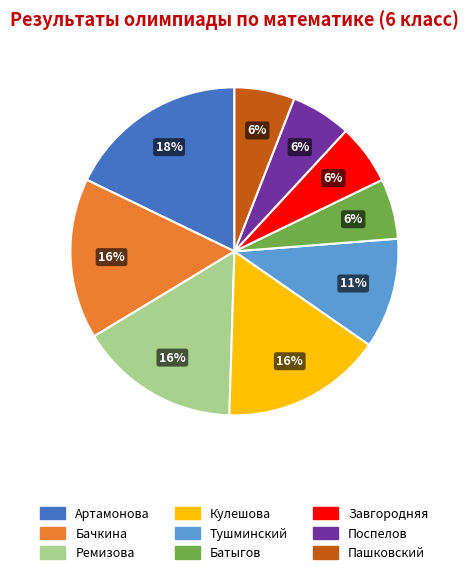

To the nearest percent, what is the difference between the largest and smallest slice percentages?

12%